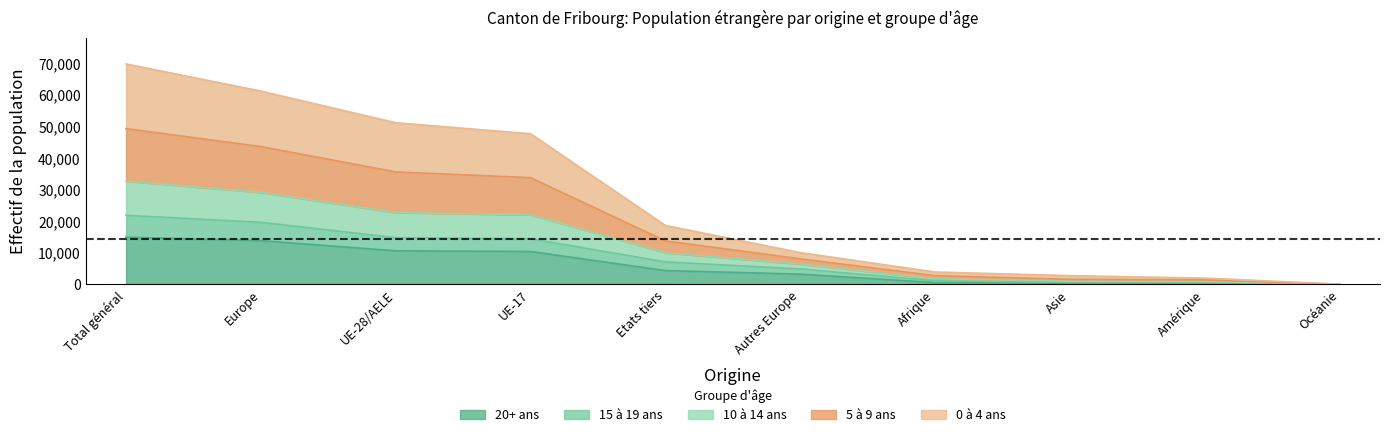

What is the minimum value for 0_4_ans?

23